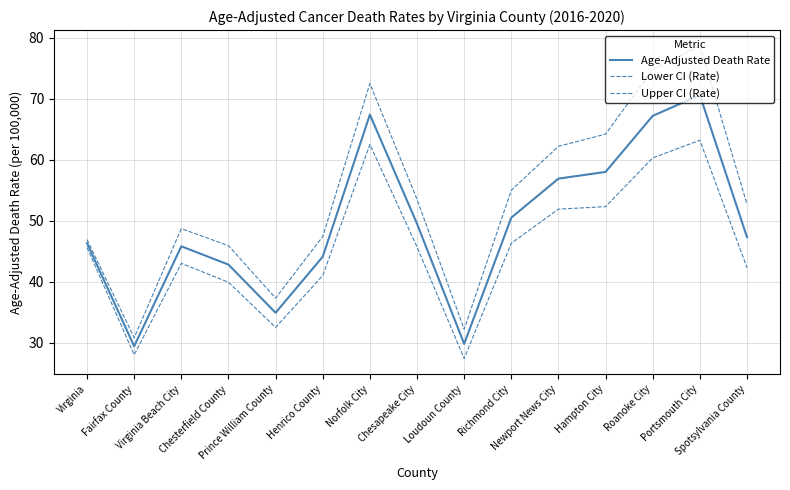

At Spotsylvania County, list the series in order from smallest to largest.

Lower CI (Rate), Age-Adjusted Death Rate, Upper CI (Rate)